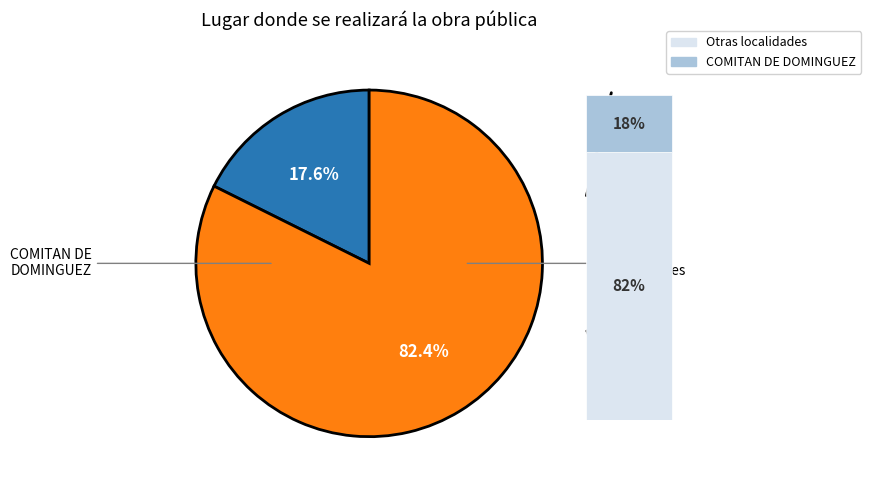

Is it true that COLONIA MARIANO N RUIZ is 20% of the pie?

False